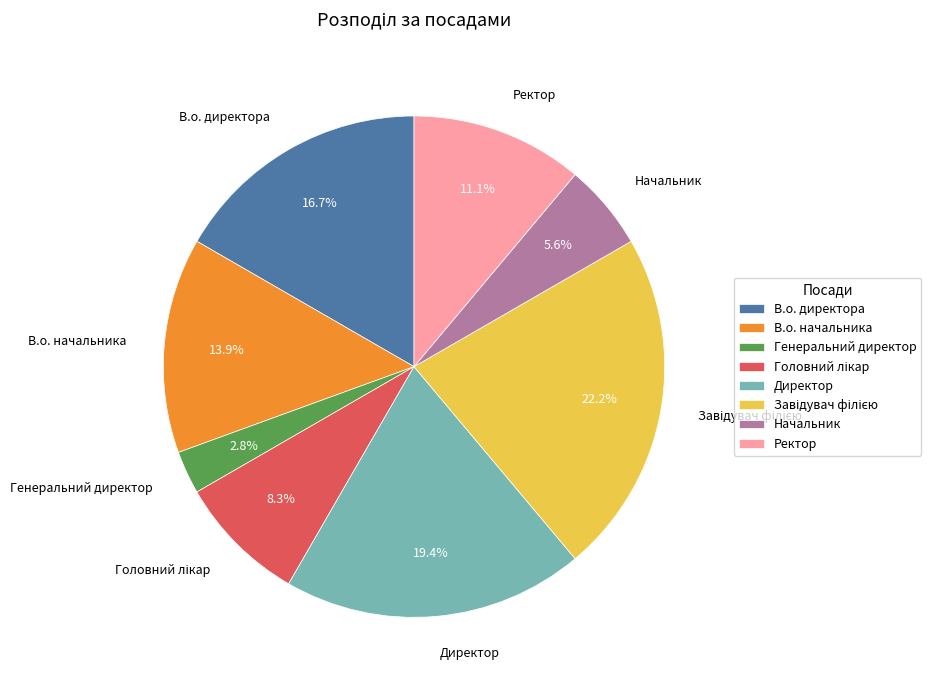

Which has a higher value, Генеральний директор or Ректор?

Ректор